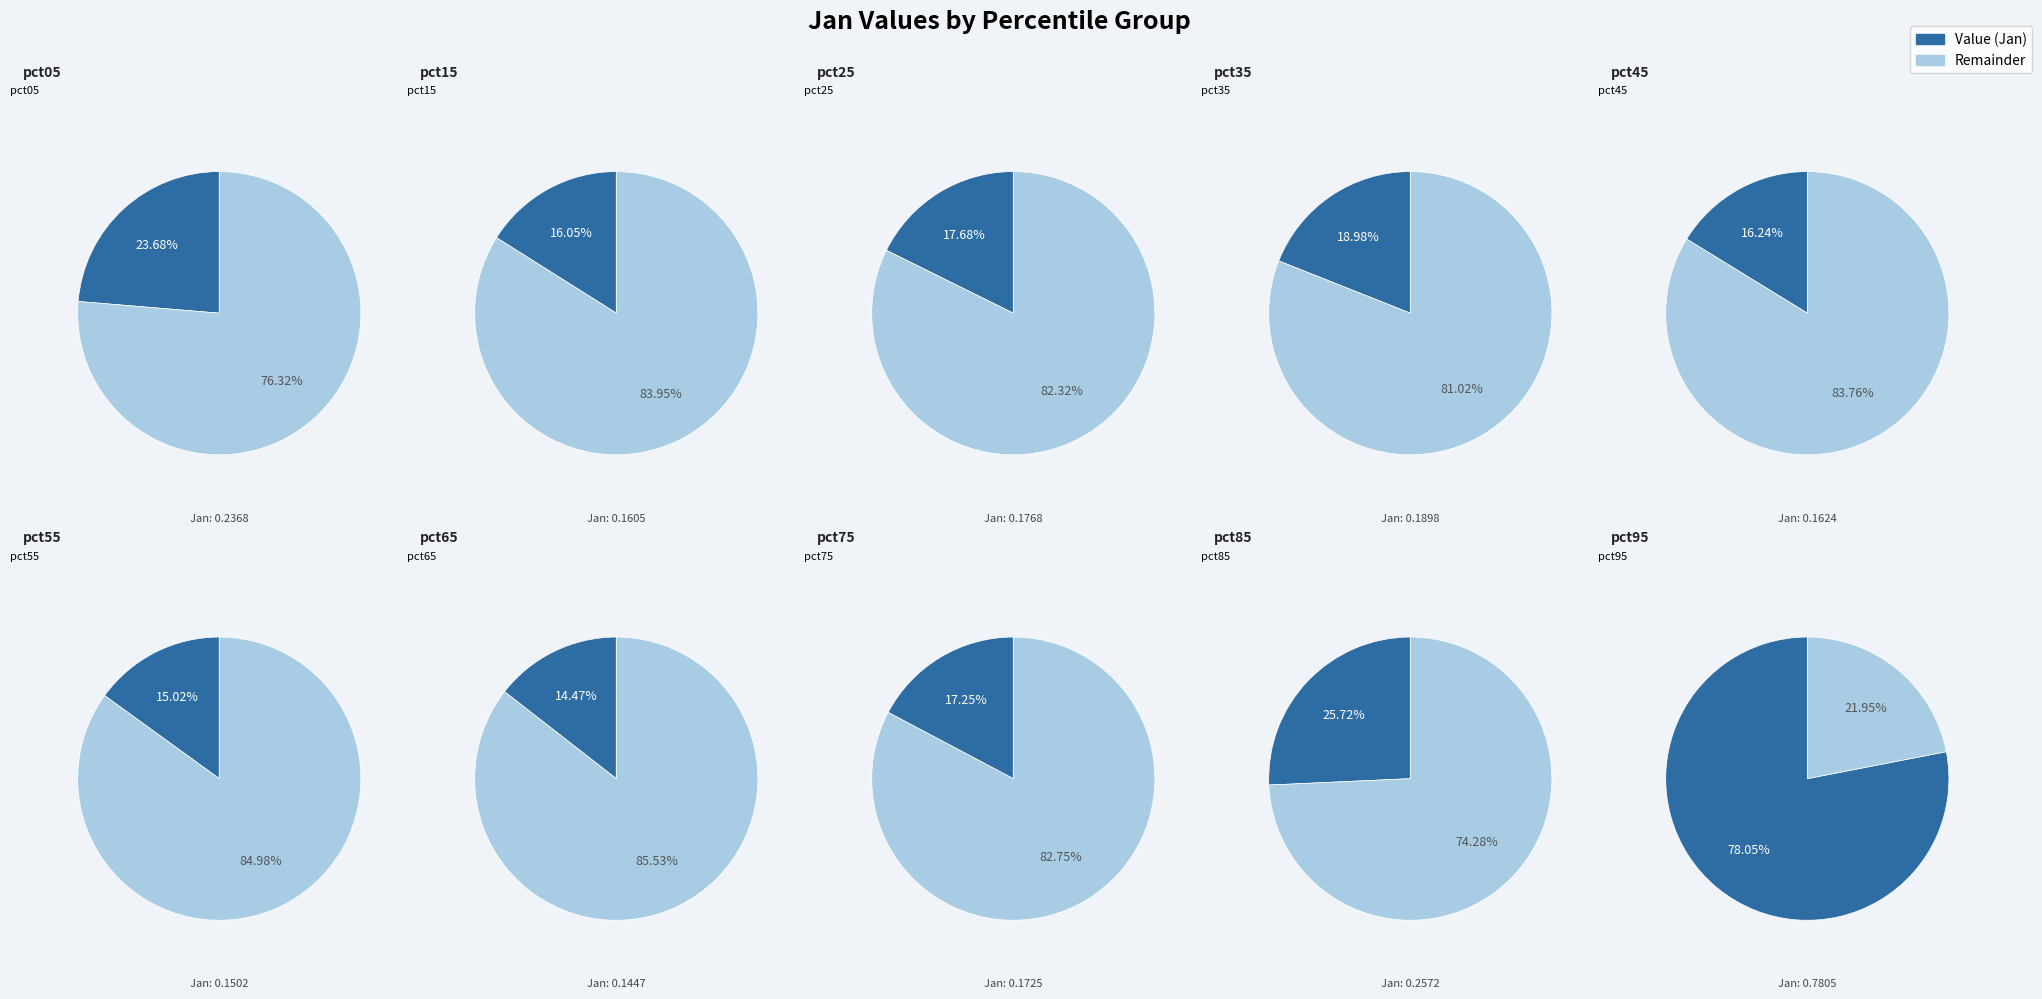

Does any single category account for the majority?

No